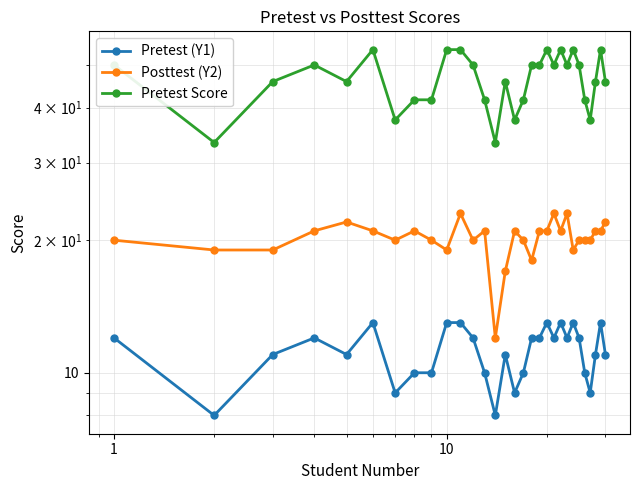

What is the value of the Pretest (Y1) point at the 26th from the left?

10.0